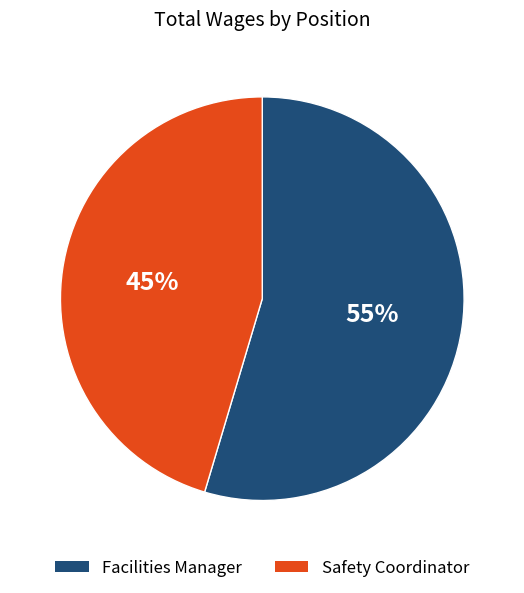

To the nearest percent, what is the combined percentage of Facilities Manager and Safety Coordinator?

100%